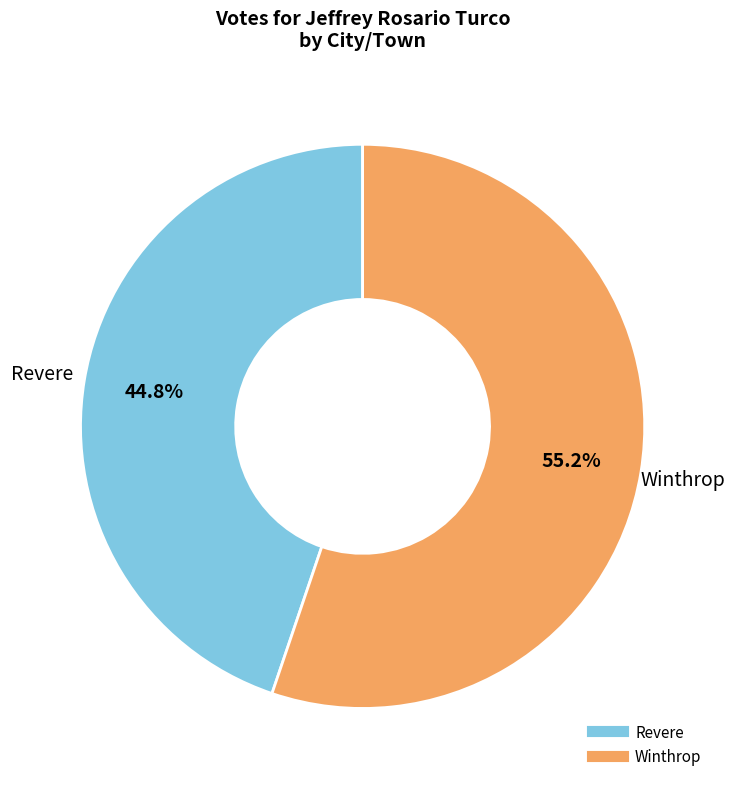

To the nearest percent, what portion does Winthrop represent?

55%